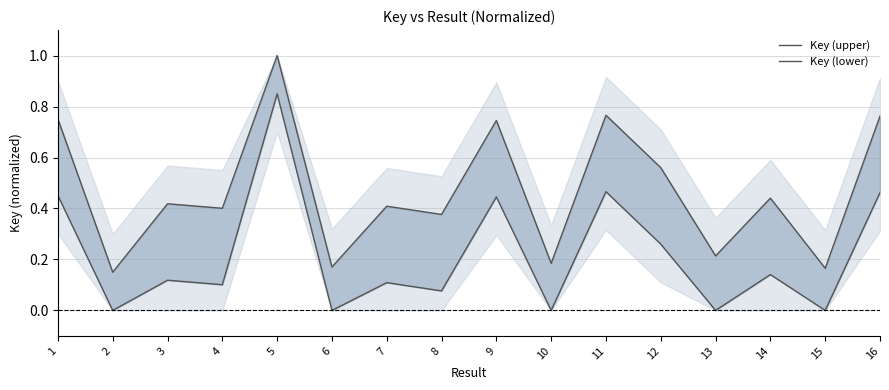

Which category has the highest value across all series?

5